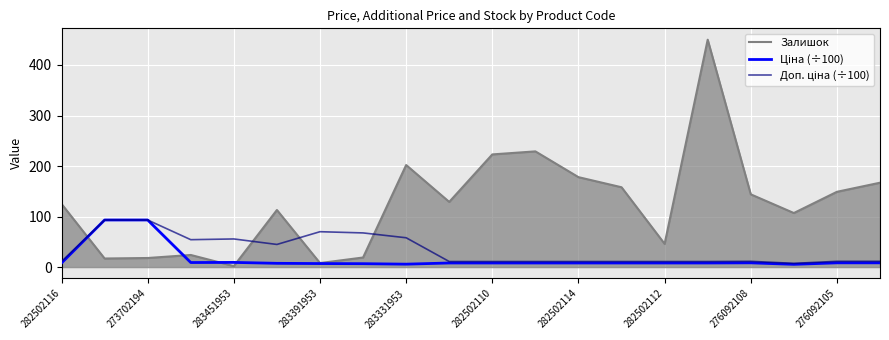

Which series has the largest total across all categories?

Залишок